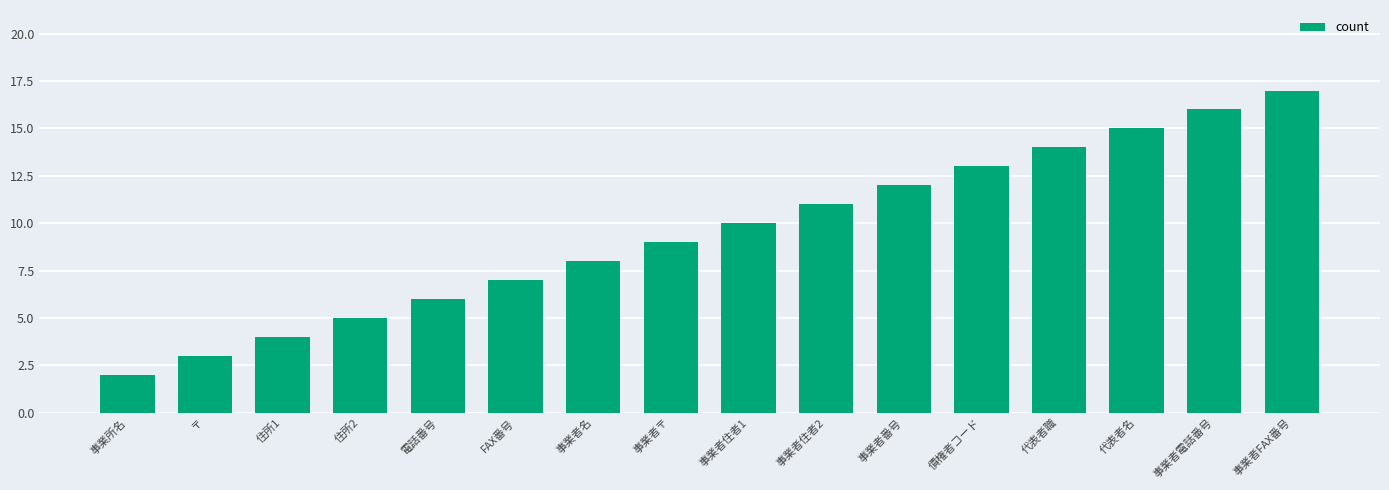

What is the ratio of the value at 代表者名 to the value at 事業者住者2?

1.4